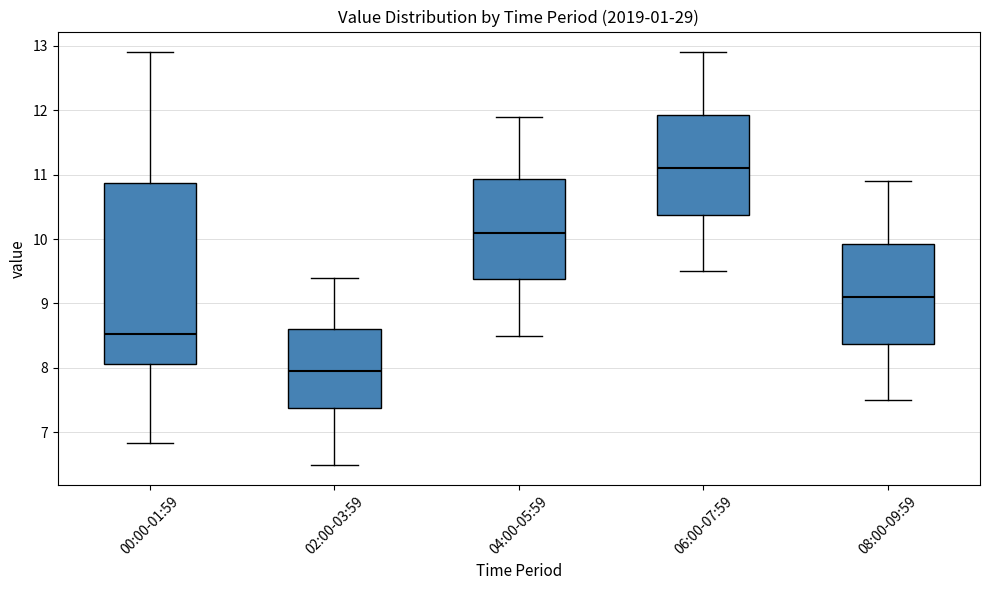

Which box is the tallest, from its lower edge to its upper edge?

00:00-01:59